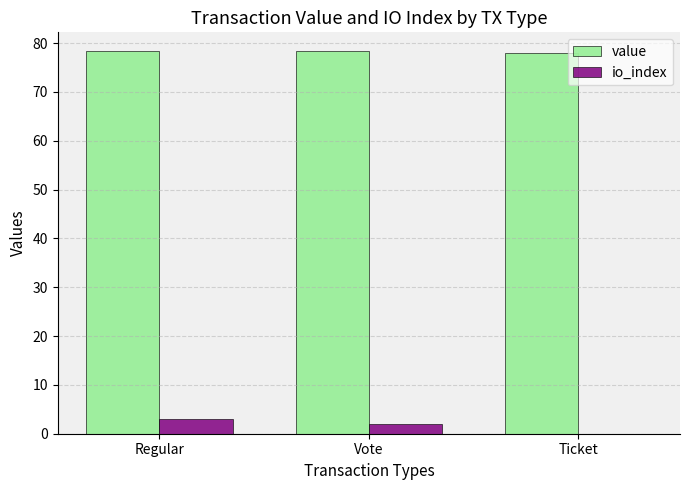

What is the sum of all value values?

234.5